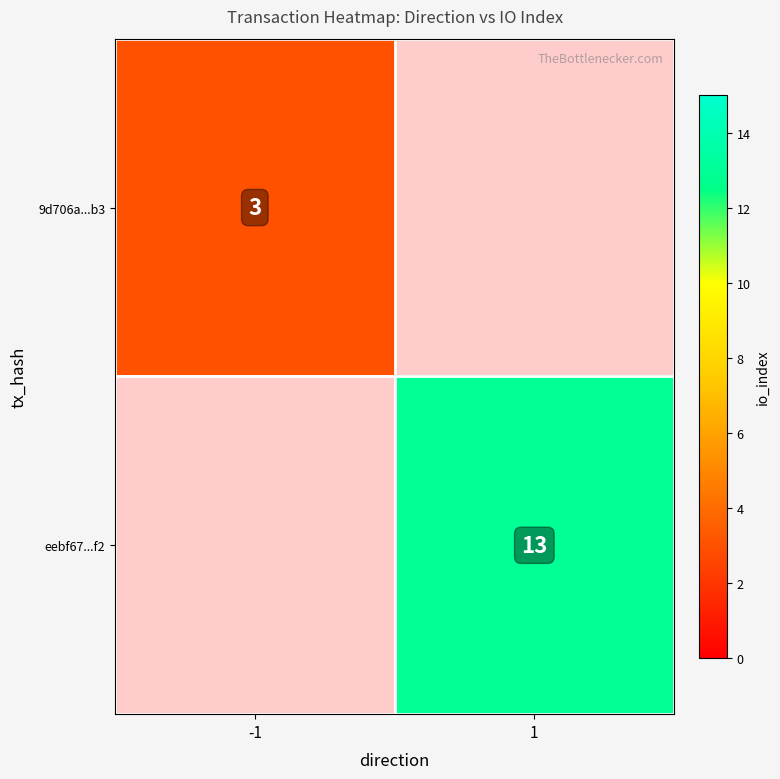

True or false: eebf67...f2 has a value of 13 at 1.

True